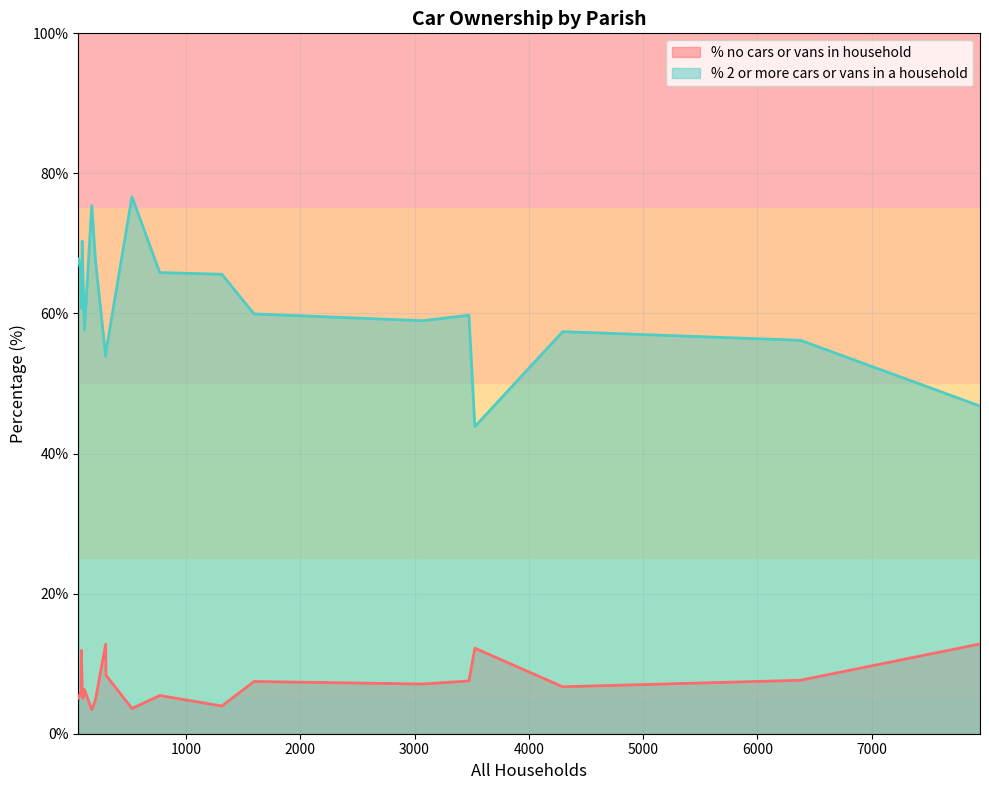

List the series in order of their overall mean, lowest first.

% no cars or vans in household, % 2 or more cars or vans in a household